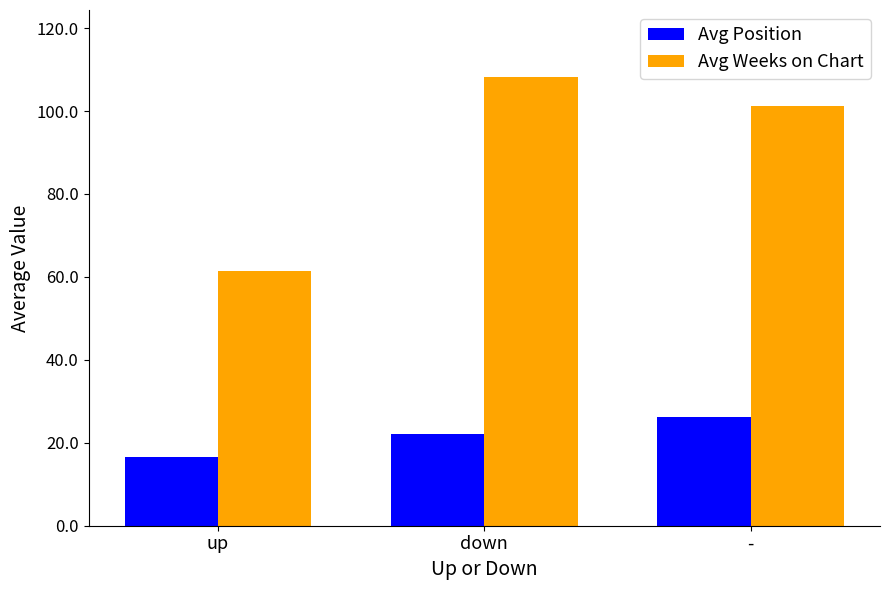

The value of Avg Weeks on Chart at down is 163.2. True or false?

False